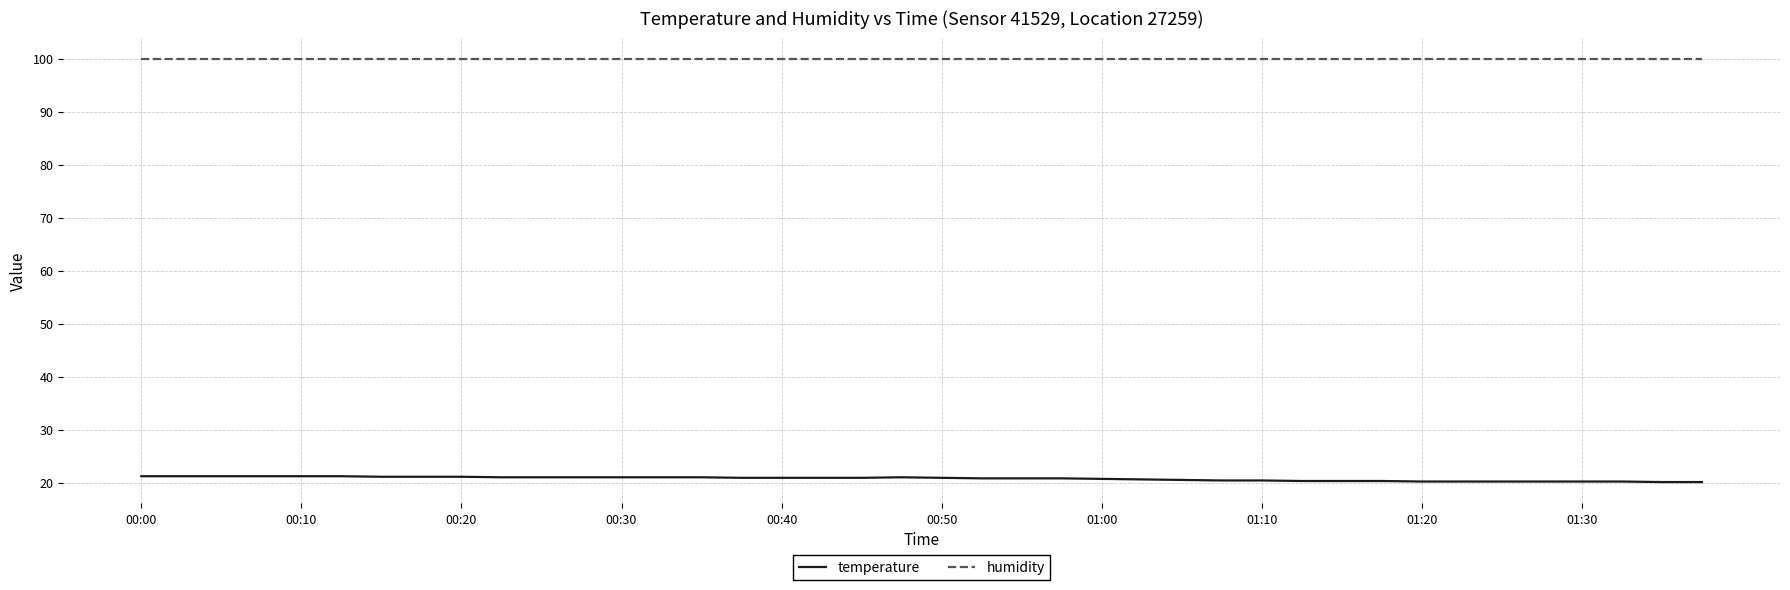

Count the number of data series in this chart.

2